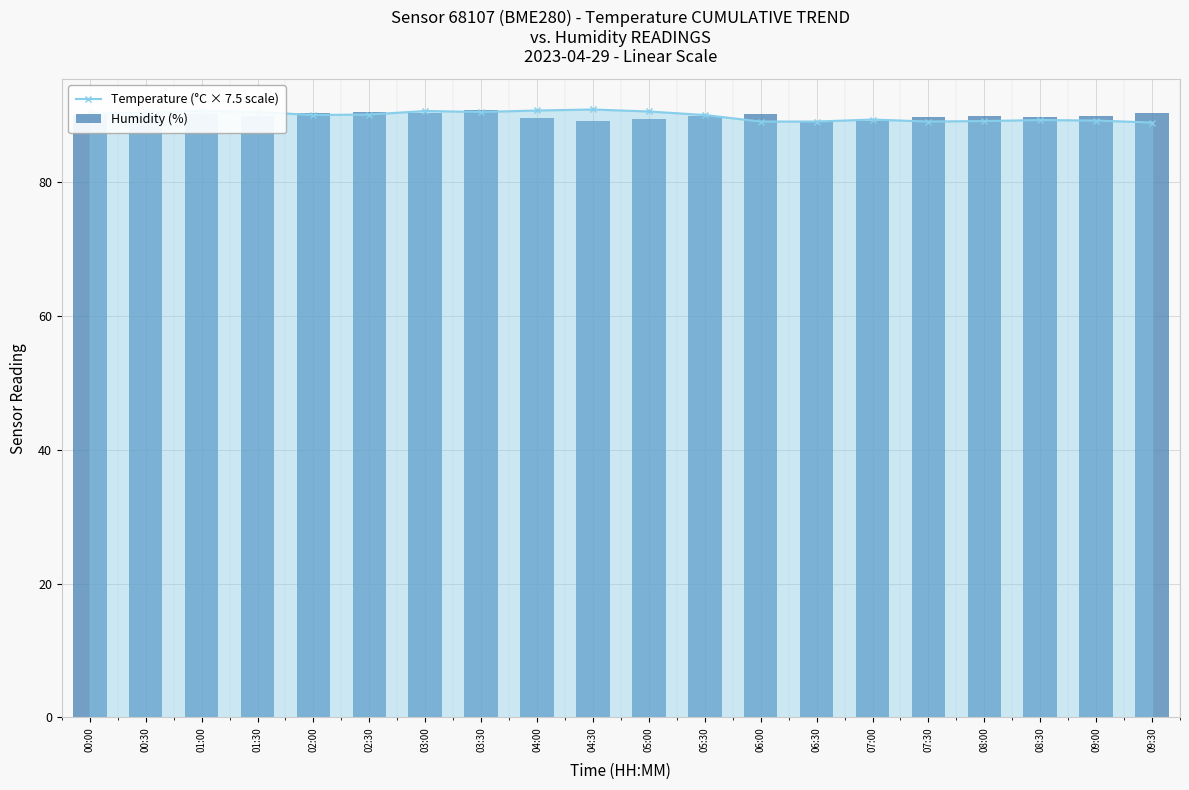

What is the label of the 1st bar from the left?

00:00